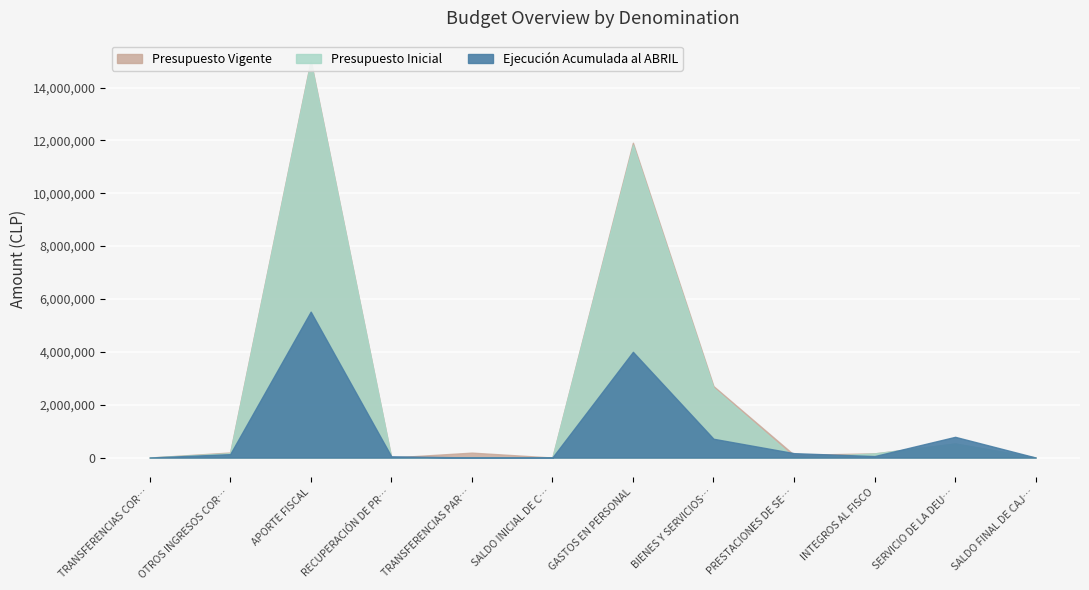

Reading left to right, what are all the values shown in this chart?

Presupuesto Inicial: TRANSFERENCIAS CORRIENTES=10	OTROS INGRESOS CORRIENTES=163806	APORTE FISCAL=14988737	RECUPERACIÓN DE PRÉSTAMOS=10	TRANSFERENCIAS PARA GASTOS DE CAPITAL=0	SALDO INICIAL DE CAJA=10	GASTOS EN PERSONAL=11828872	BIENES Y SERVICIOS DE CONSUMO=2638728	PRESTACIONES DE SEGURIDAD SOCIAL=0	INTEGROS AL FISCO=156976	SERVICIO DE LA DEUDA=527987	SALDO FINAL DE CAJA=10
Presupuesto Vigente: TRANSFERENCIAS CORRIENTES=10	OTROS INGRESOS CORRIENTES=190218	APORTE FISCAL=15022431	RECUPERACIÓN DE PRÉSTAMOS=10	TRANSFERENCIAS PARA GASTOS DE CAPITAL=185378	SALDO INICIAL DE CAJA=10	GASTOS EN PERSONAL=11910056	BIENES Y SERVICIOS DE CONSUMO=2702615	PRESTACIONES DE SEGURIDAD SOCIAL=100413	INTEGROS AL FISCO=156976	SERVICIO DE LA DEUDA=527987	SALDO FINAL DE CAJA=10
Ejecución Acumulada al ABRIL: TRANSFERENCIAS CORRIENTES=0	OTROS INGRESOS CORRIENTES=127209	APORTE FISCAL=5519817	RECUPERACIÓN DE PRÉSTAMOS=46878	TRANSFERENCIAS PARA GASTOS DE CAPITAL=1706	SALDO INICIAL DE CAJA=0	GASTOS EN PERSONAL=3999525	BIENES Y SERVICIOS DE CONSUMO=709810	PRESTACIONES DE SEGURIDAD SOCIAL=165183	INTEGROS AL FISCO=54587	SERVICIO DE LA DEUDA=783035	SALDO FINAL DE CAJA=0